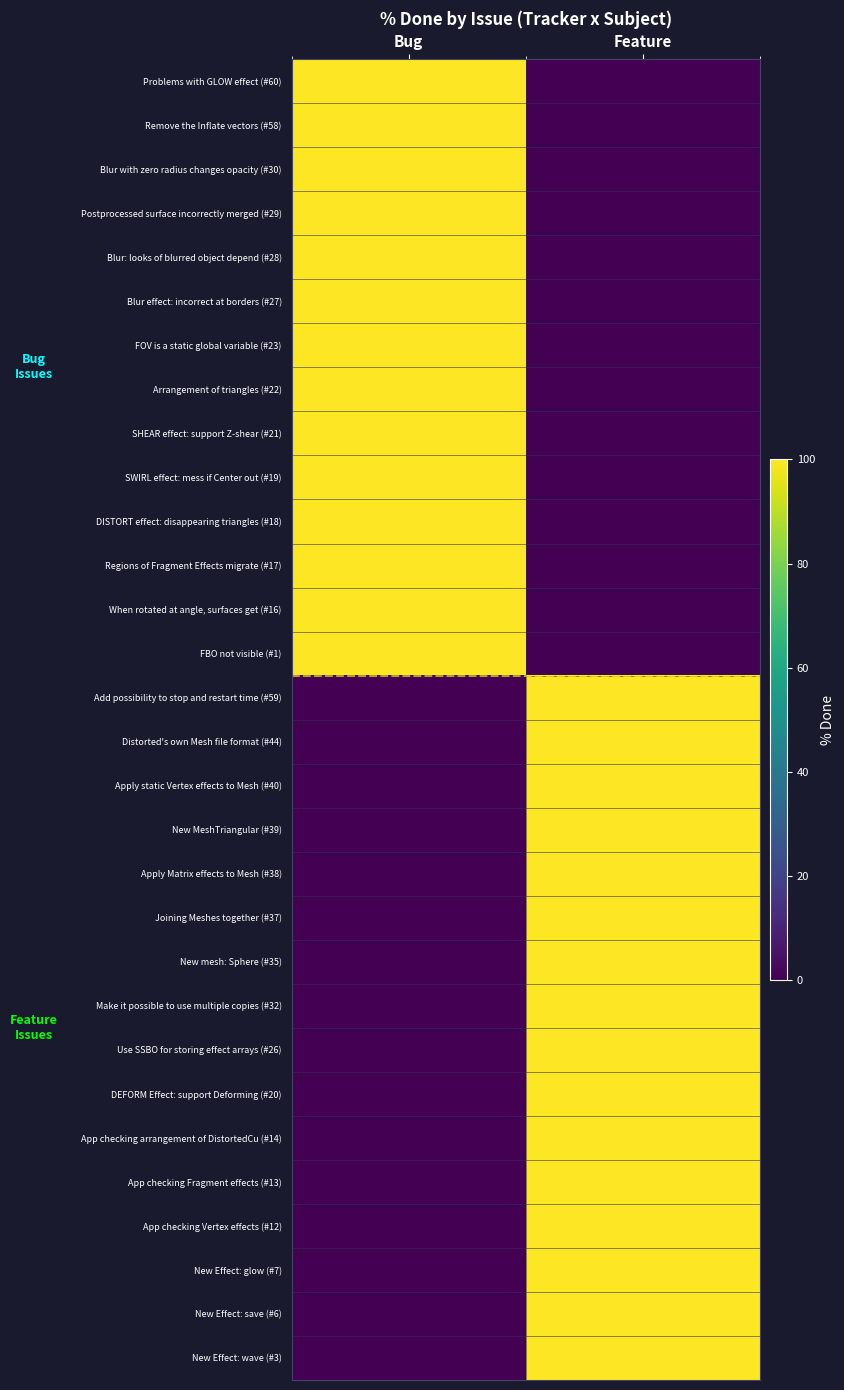

Rank the series at Feature from lowest to highest value.

Problems with GLOW effect (#60), Remove the Inflate vectors (#58), Blur with zero radius changes opacity (#30), Postprocessed surface incorrectly merged (#29), Blur: looks of blurred object depend (#28), Blur effect: incorrect at borders (#27), FOV is a static global variable (#23), Arrangement of triangles (#22), SHEAR effect: support Z-shear (#21), SWIRL effect: mess if Center out (#19), DISTORT effect: disappearing triangles (#18), Regions of Fragment Effects migrate (#17), When rotated at angle, surfaces get (#16), FBO not visible (#1), Add possibility to stop and restart time (#59), Distorted's own Mesh file format (#44), Apply static Vertex effects to Mesh (#40), New MeshTriangular (#39), Apply Matrix effects to Mesh (#38), Joining Meshes together (#37), New mesh: Sphere (#35), Make it possible to use multiple copies (#32), Use SSBO for storing effect arrays (#26), DEFORM Effect: support Deforming (#20), App checking arrangement of DistortedCu (#14), App checking Fragment effects (#13), App checking Vertex effects (#12), New Effect: glow (#7), New Effect: save (#6), New Effect: wave (#3)